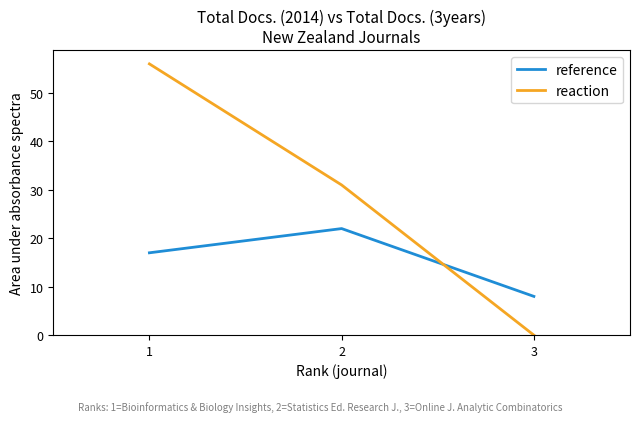

List the series in order of their overall mean, lowest first.

reference, reaction